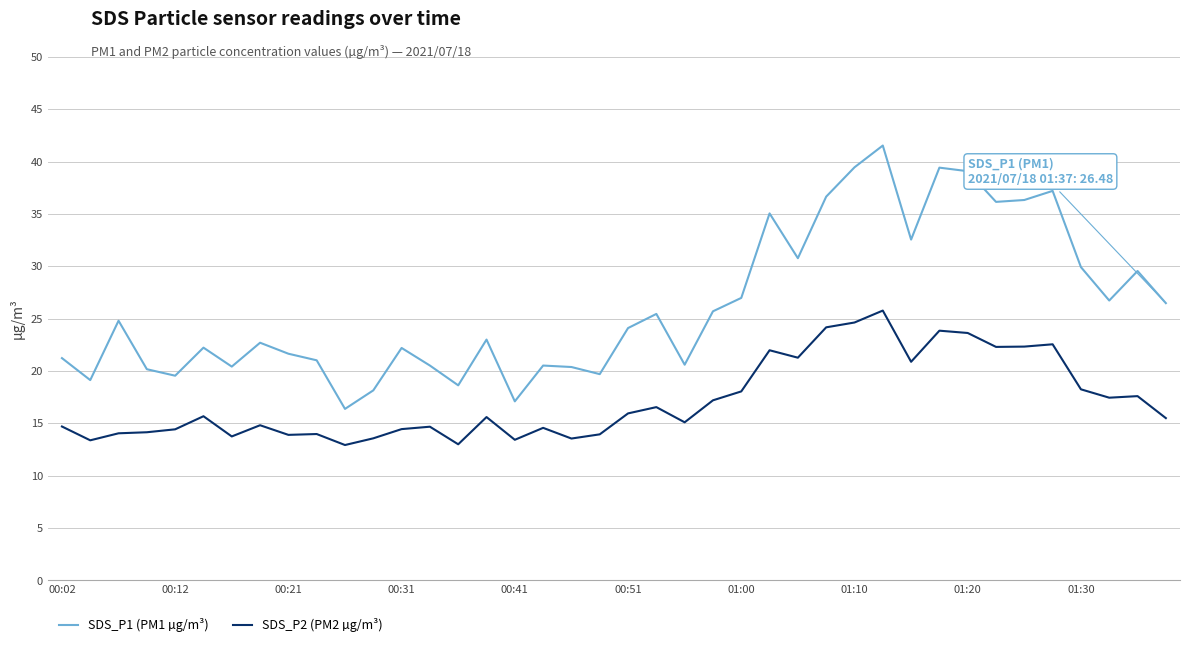

Rank the series by their maximum value, from highest to lowest.

SDS_P1 (PM1 µg/m³), SDS_P2 (PM2 µg/m³)